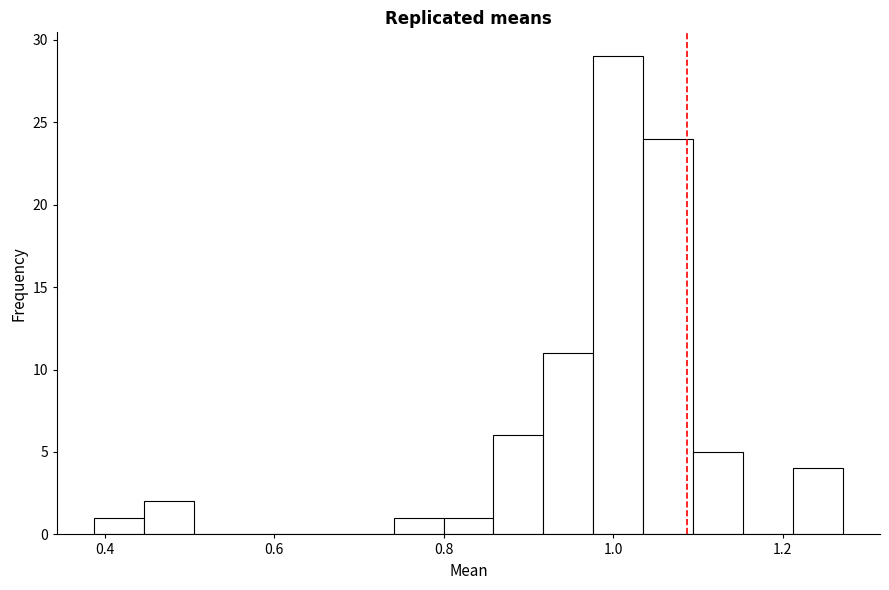

Around what value on the x-axis is the tallest bar? Give the approximate position of its centre, as read against the axis.

1.00